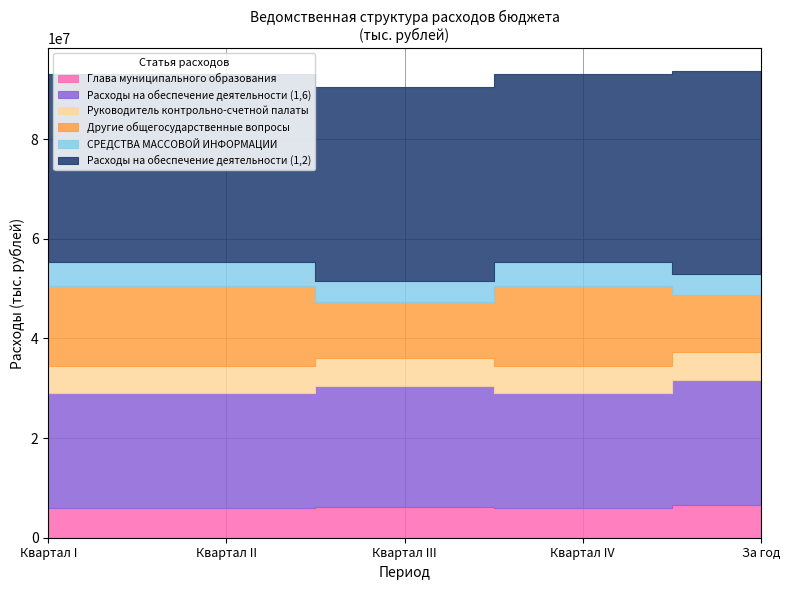

Reading left to right, extract all data points from this chart.

Глава муниципального образования: Квартал I=5912050	Квартал II=5912050	Квартал III=6261060	Квартал IV=5912050	За год=6467400
Расходы на обеспечение деятельности (1,6): Квартал I=23180950	Квартал II=23180950	Квартал III=24243930	Квартал IV=23180950	За год=25083700
Руководитель контрольно-счетной палаты: Квартал I=5307310	Квартал II=5307310	Квартал III=5593000	Квартал IV=5307310	За год=5813200
Другие общегосударственные вопросы: Квартал I=16013800	Квартал II=16013800	Квартал III=11299800	Квартал IV=16013800	За год=11299800
СРЕДСТВА МАССОВОЙ ИНФОРМАЦИИ: Квартал I=5000000	Квартал II=5000000	Квартал III=4200000	Квартал IV=5000000	За год=4200000
Расходы на обеспечение деятельности (1,2): Квартал I=37714210	Квартал II=37714210	Квартал III=38922290	Квартал IV=37714210	За год=40691320